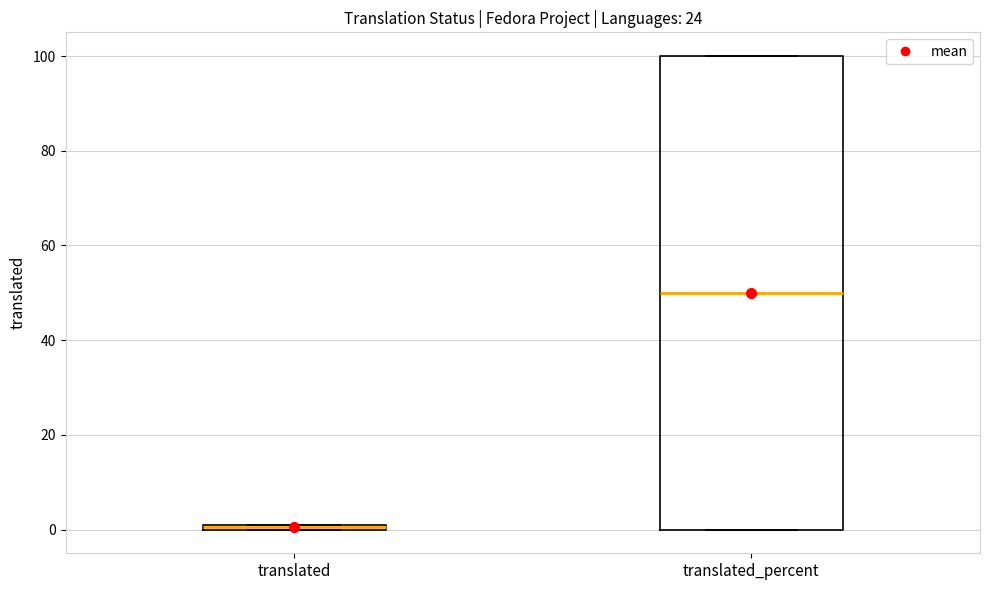

Which box has the lowest median line?

translated